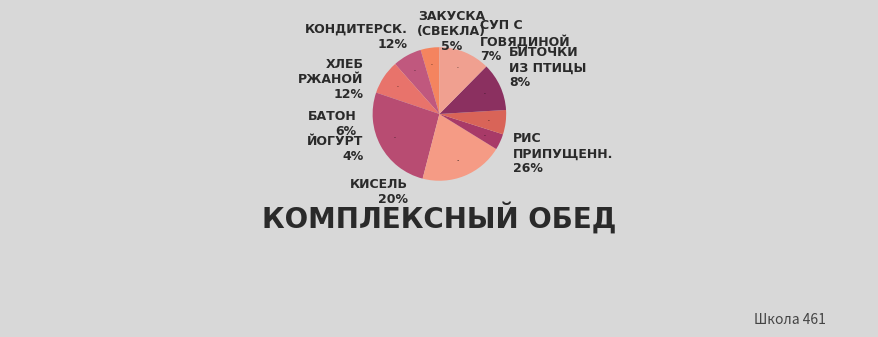

Is it true that Кисель из плодов is 20% of the pie?

True